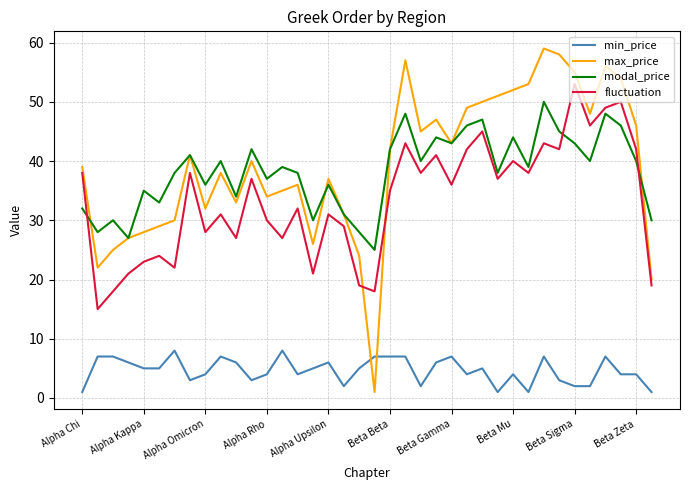

Which series has the largest range (max minus min)?

max_price